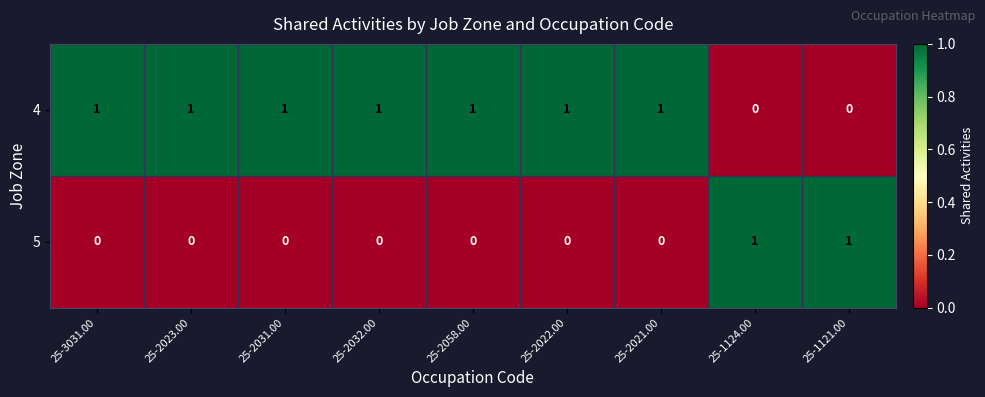

The value of 4 at 25-1121.00 is -1. True or false?

False